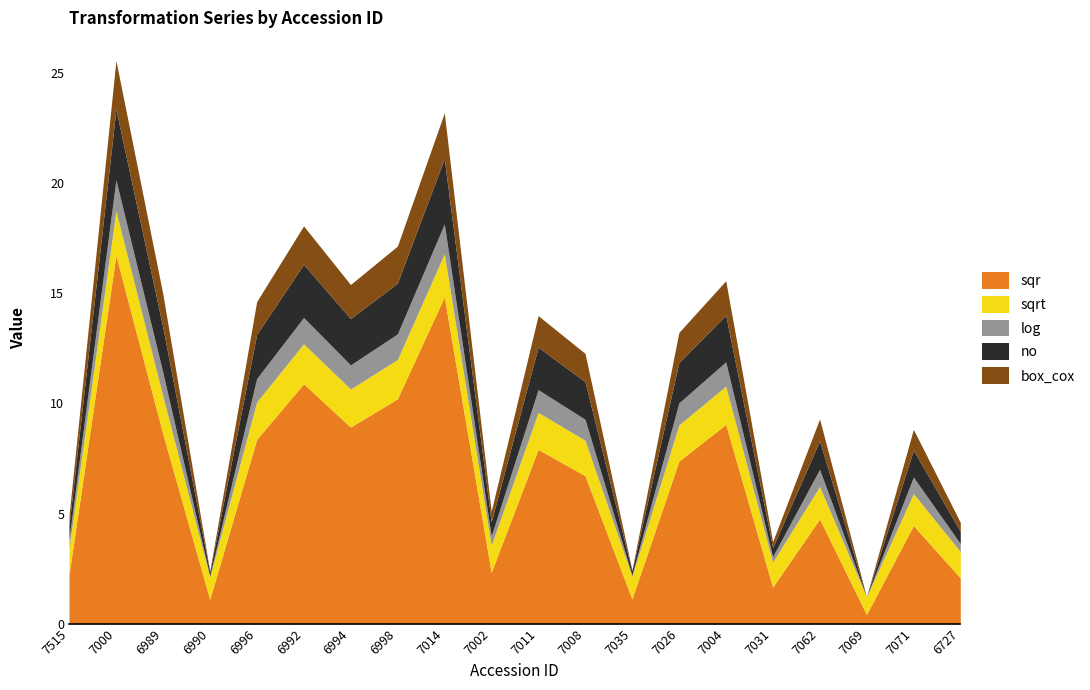

Reading left to right, what are all the values shown in this chart?

sqr: 2.2	16.7	8.6	1.1	8.4	10.9	8.9	10.2	14.8	2.3	7.9	6.7	1.1	7.4	9.1	1.7	4.8	0.4	4.5	2.1
sqrt: 1.2	2.0	1.7	1.0	1.7	1.8	1.7	1.8	2.0	1.2	1.7	1.6	1.0	1.6	1.7	1.1	1.5	0.8	1.5	1.2
log: 0.4	1.4	1.1	0.0	1.1	1.2	1.1	1.2	1.3	0.4	1.0	1.0	0.1	1.0	1.1	0.3	0.8	-0.4	0.7	0.4
no: 0.6	3.2	2.0	0.2	2.0	2.4	2.1	2.3	3.0	0.6	1.9	1.7	0.2	1.8	2.1	0.4	1.3	-0.2	1.2	0.6
box_cox: 0.5	2.2	1.5	0.1	1.5	1.7	1.5	1.7	2.1	0.5	1.4	1.3	0.1	1.4	1.6	0.3	1.0	-0.4	0.9	0.4